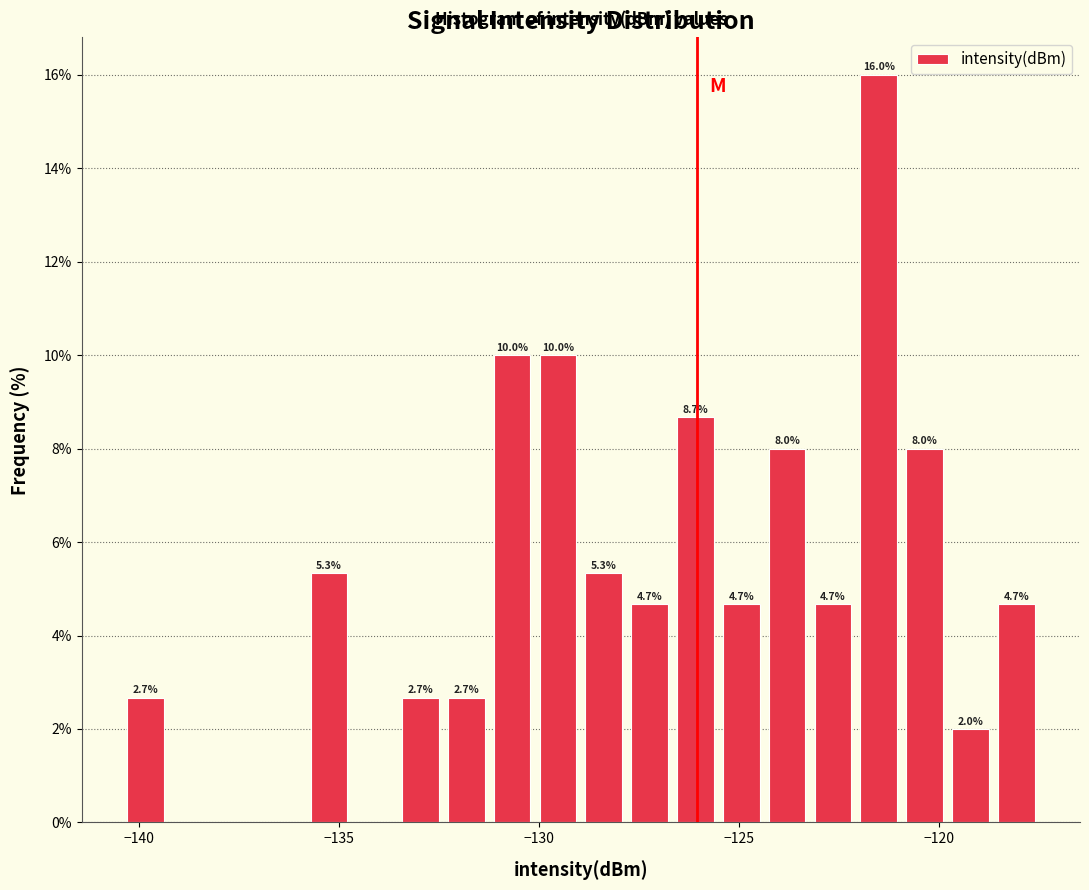

Read against the x-axis, roughly where is the centre of the tallest bar?

-121.5